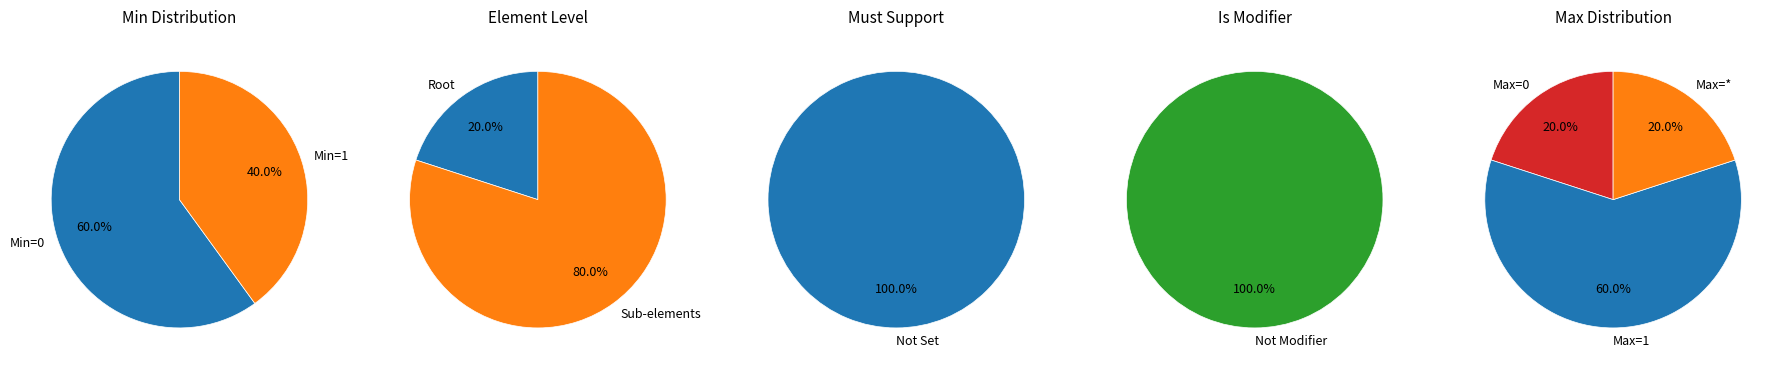

Is it true that Extension.id is 1% of the pie?

False